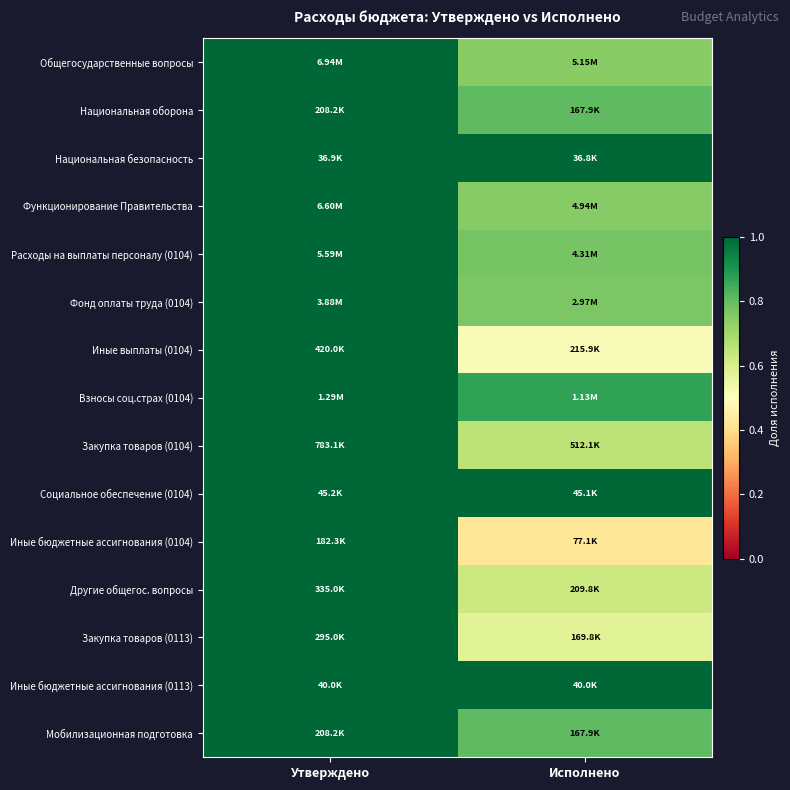

At which category is the sum across all series the highest?

Утверждено